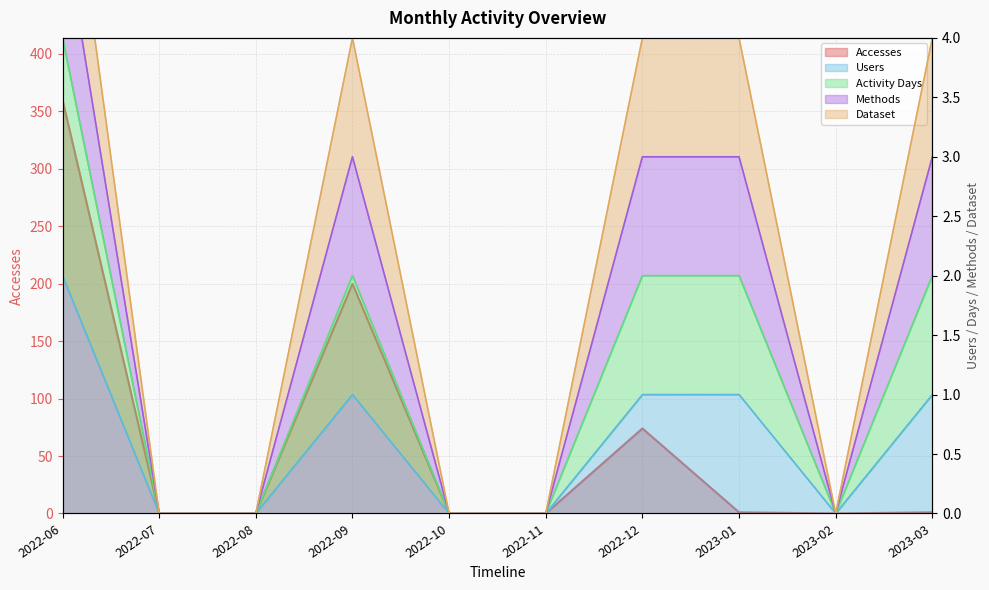

Between 2022-11 and 2022-08, which is larger?

2022-11